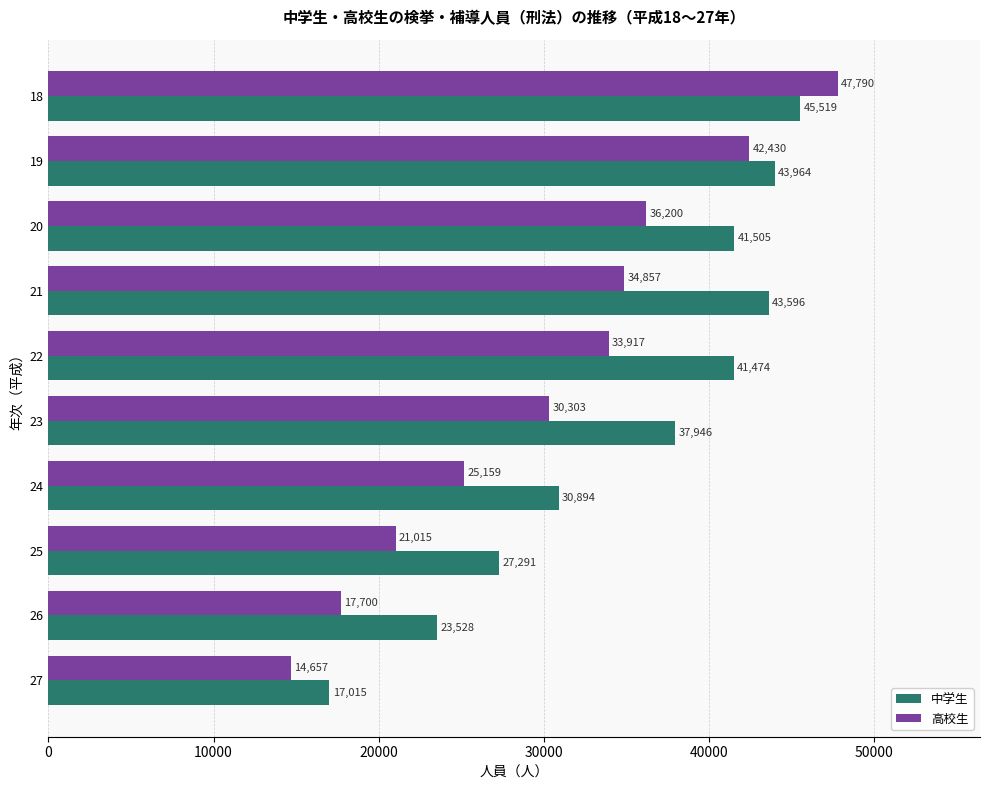

Is it true that 高校生 equals 22270 at 19?

False